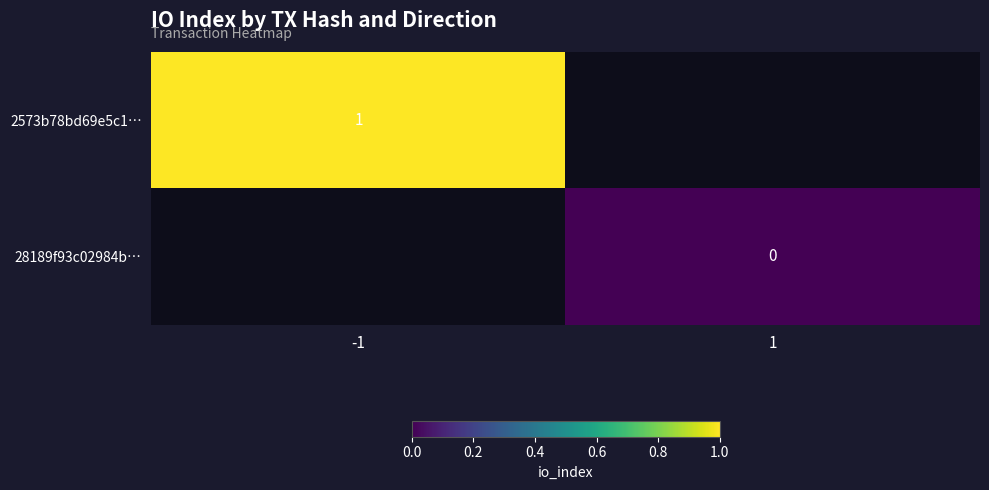

The value of 2573b78bd69e5c1… at -1 is 2. True or false?

False